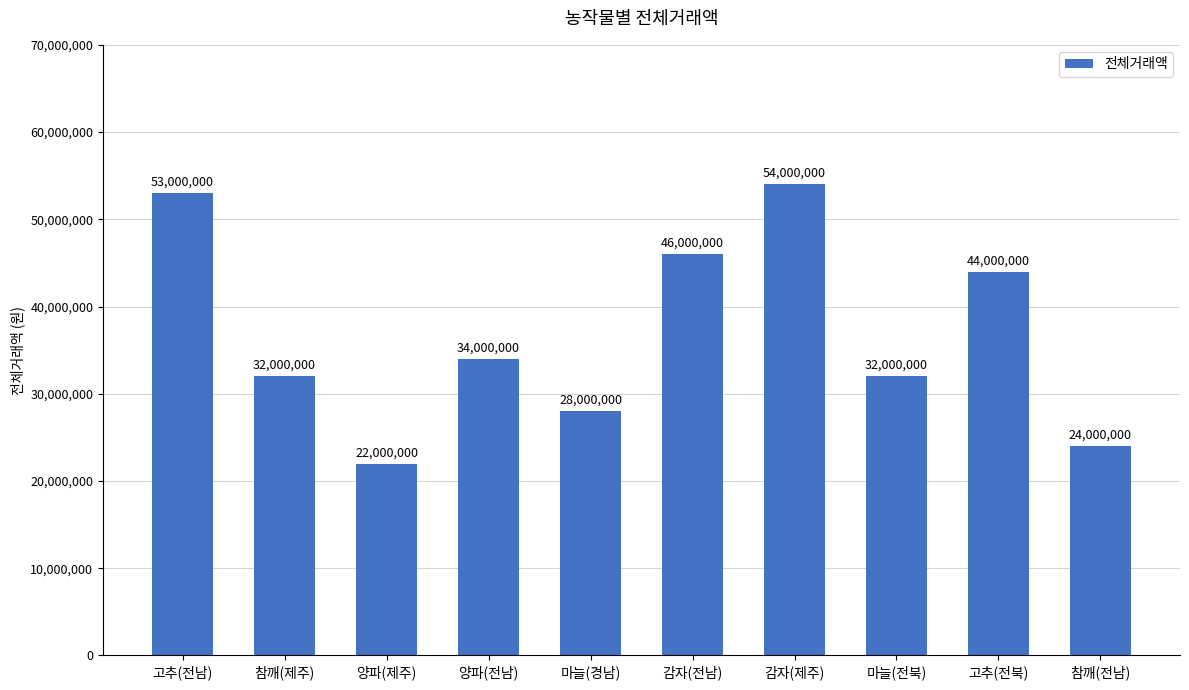

Approximately how many times larger is the value at 감자(제주) compared to 양파(전남)?

1.6